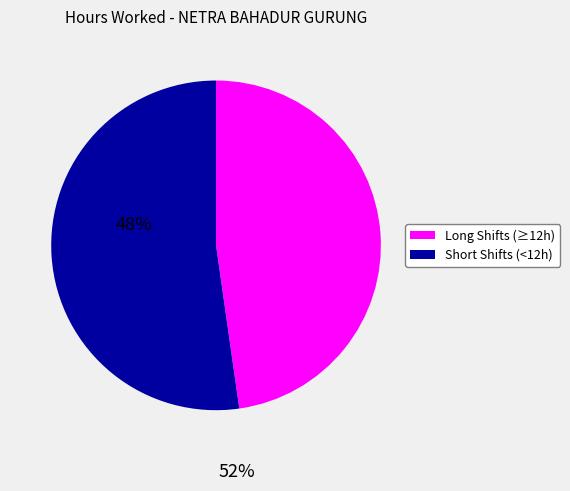

Is there any slice that represents more than half of the pie?

Yes